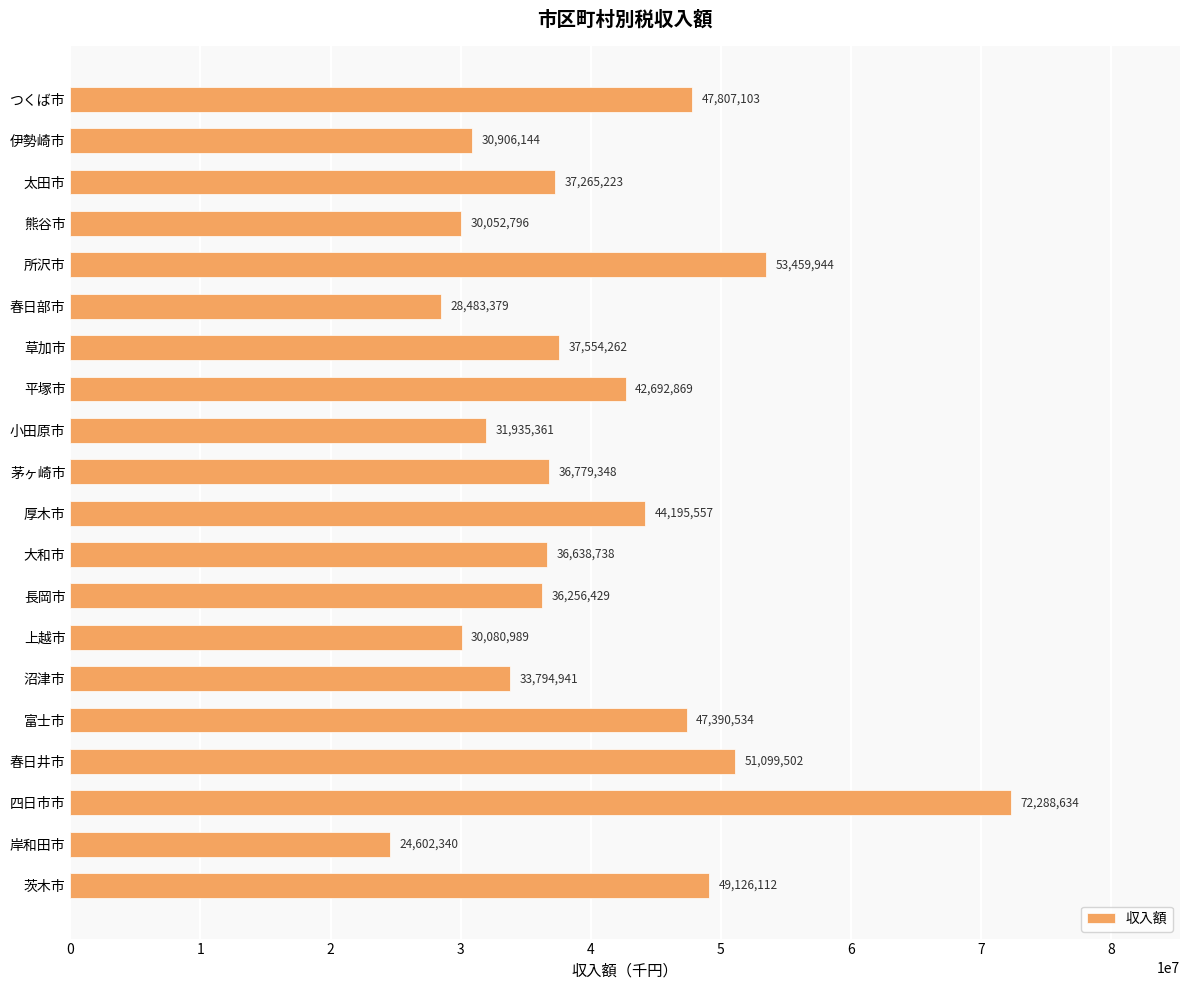

What is the maximum value shown in the chart?

72288634